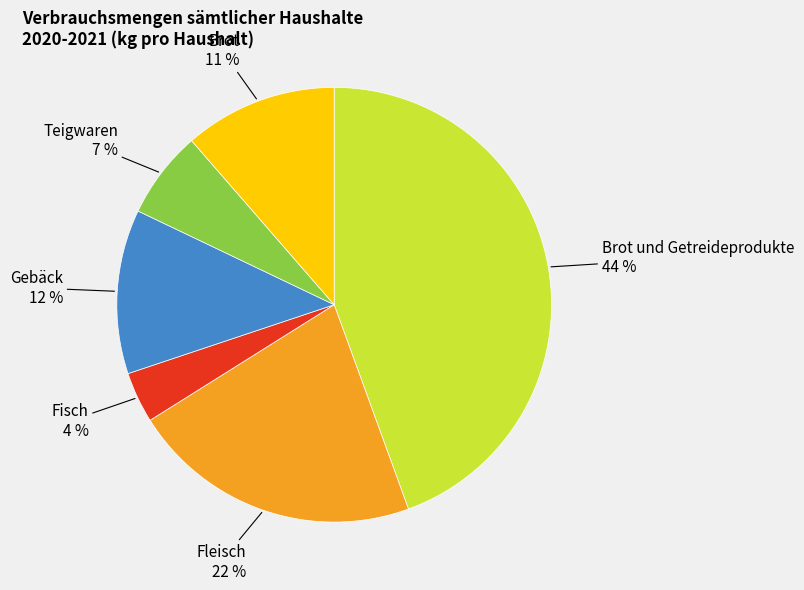

Is there a majority slice in this chart?

No